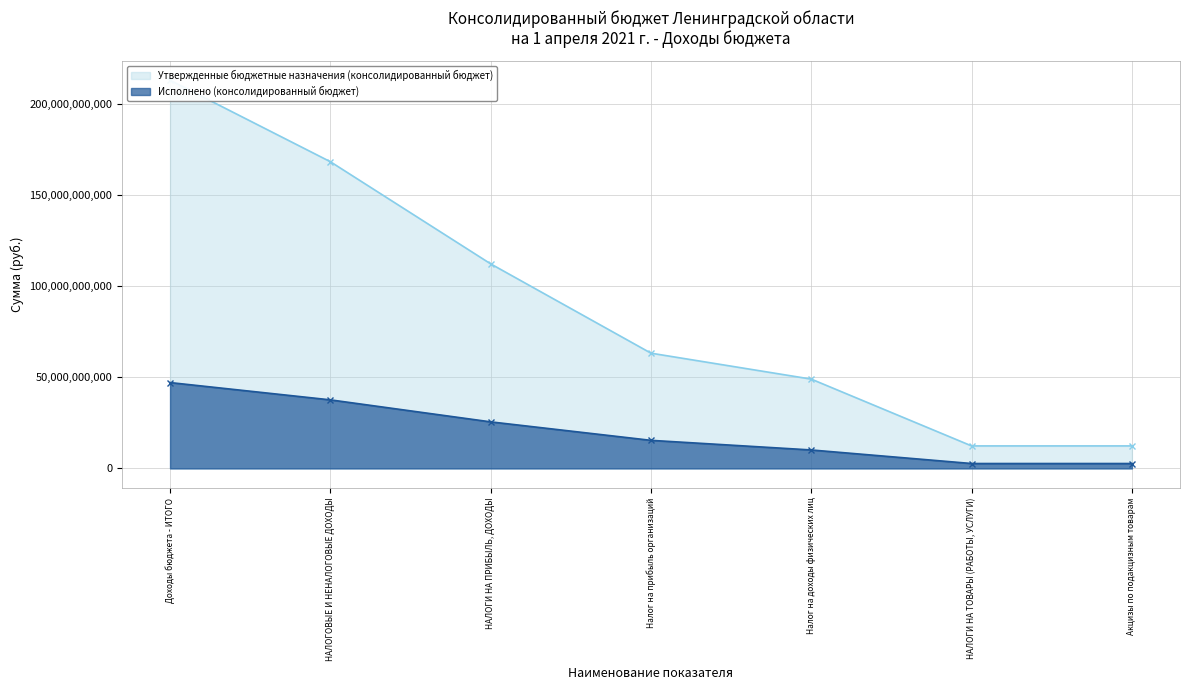

Where does the Исполнено (консолидированный бюджет) series first go above 15425922830?

Доходы бюджета - ИТОГО